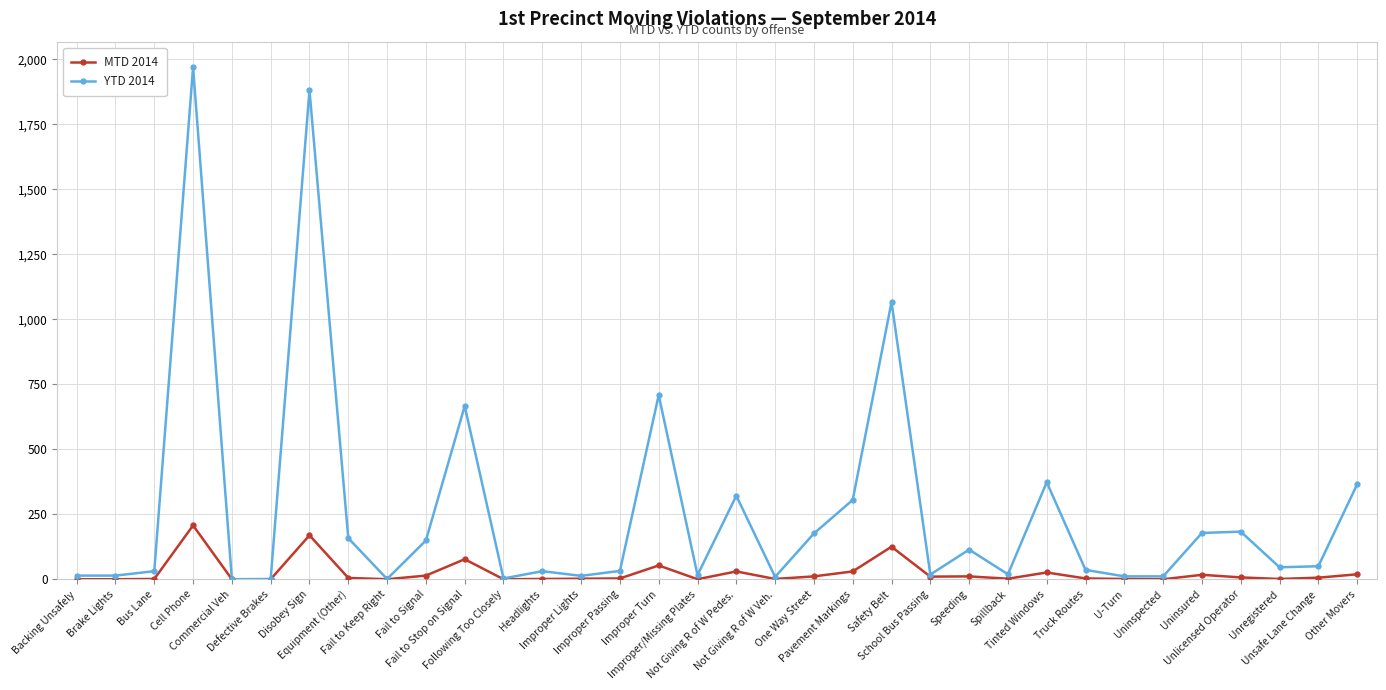

Which series has the largest range (max minus min)?

YTD 2014